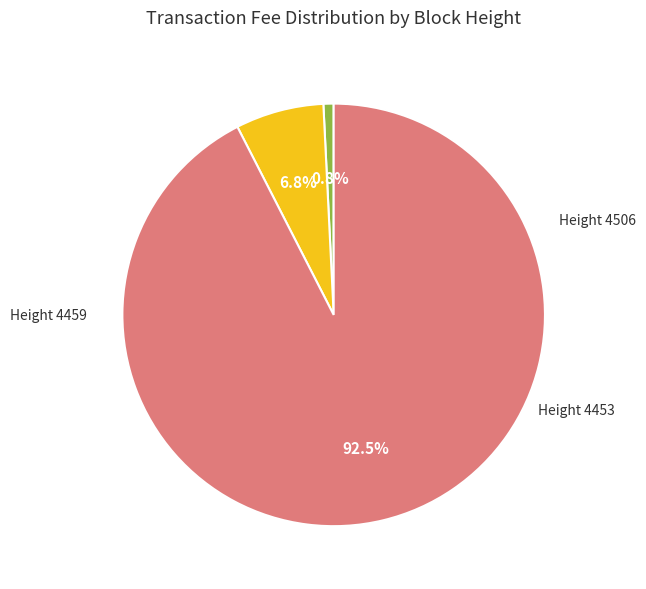

Is there any slice that represents more than half of the pie?

Yes